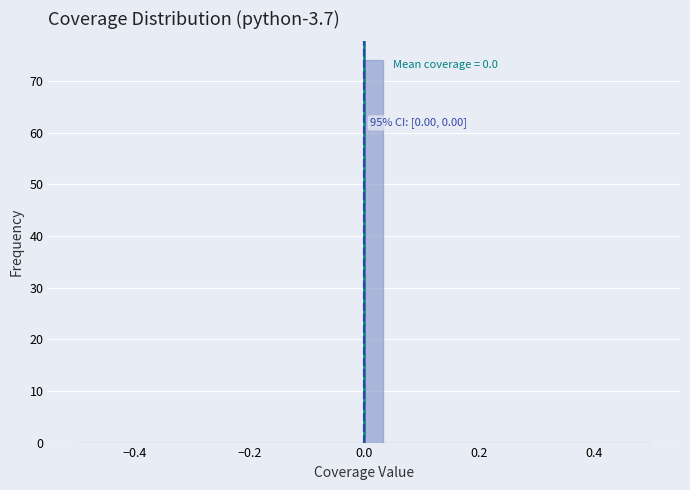

Read against the x-axis, roughly where is the centre of the tallest bar?

0.02